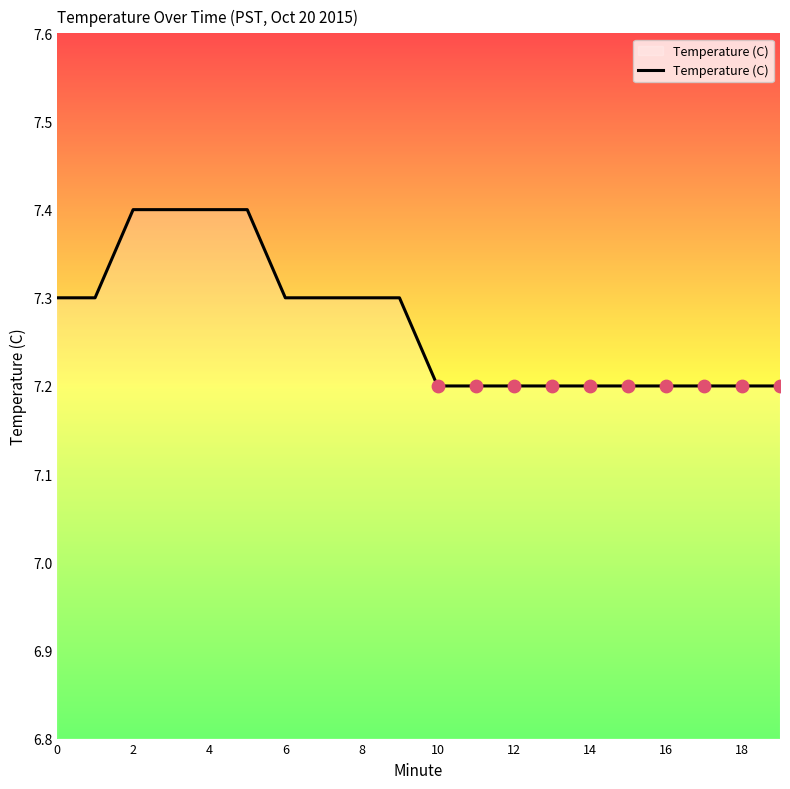

What is the minimum value shown in the chart?

7.2